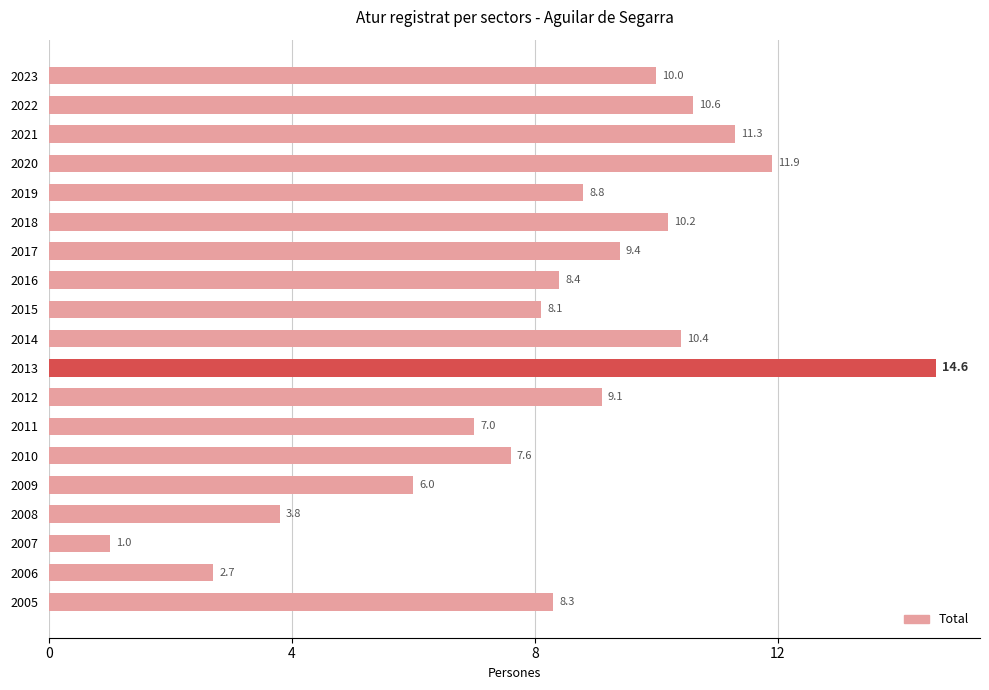

Which has a higher value, 2021 or 2012?

2021